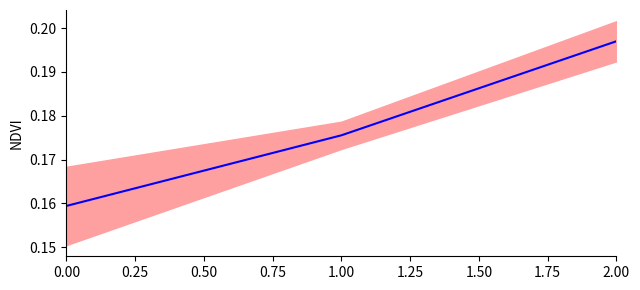

Count the values in the range 0 to 1.

3